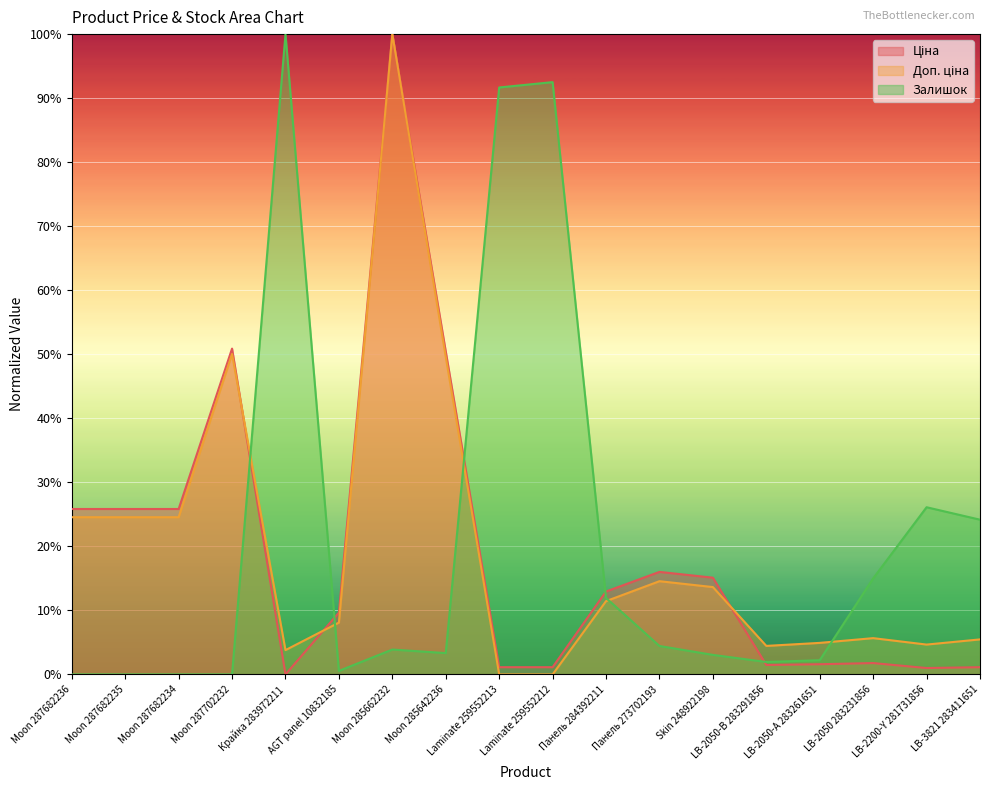

What is the total value across all series at AGT panel 10832185?

18.3